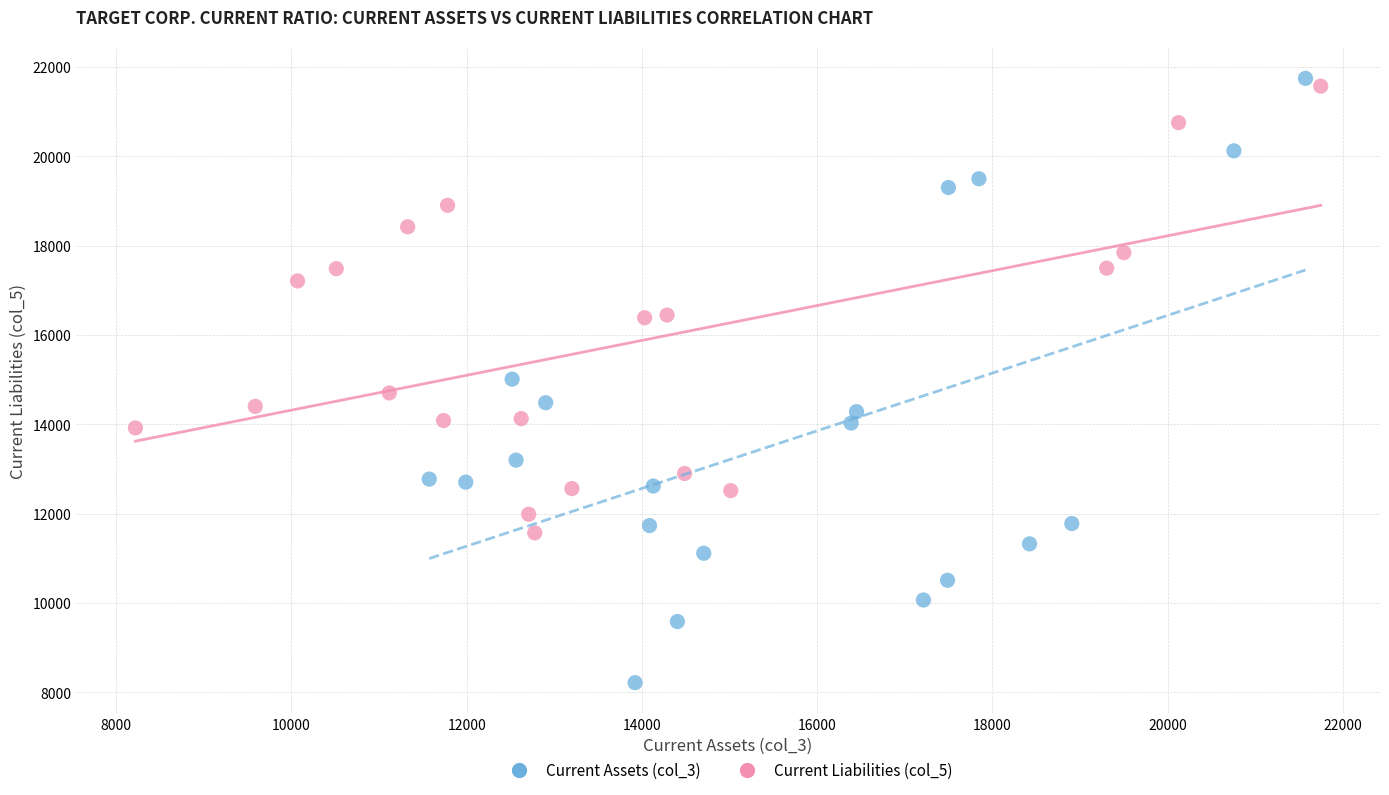

Which series reaches the maximum Y coordinate?

Current Assets (col_3)